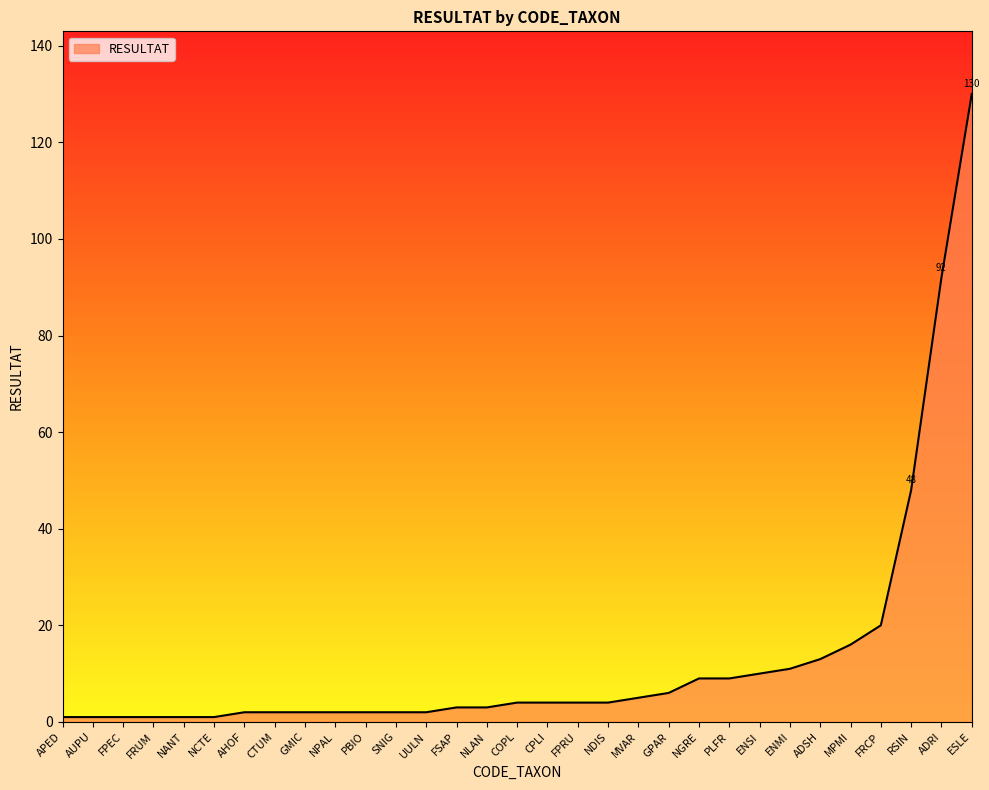

Where is the data nearest to the value 65?

RSIN